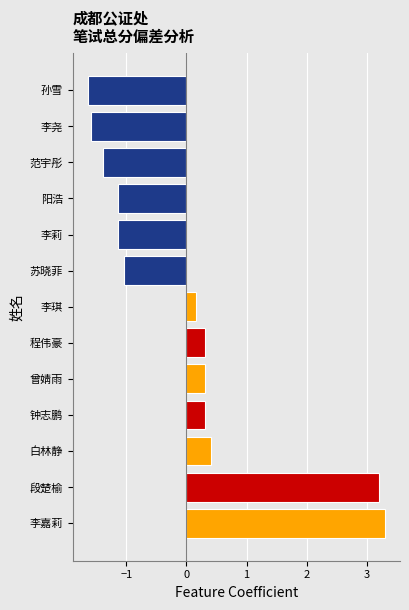

The value at 阳浩 is -2.0. True or false?

False